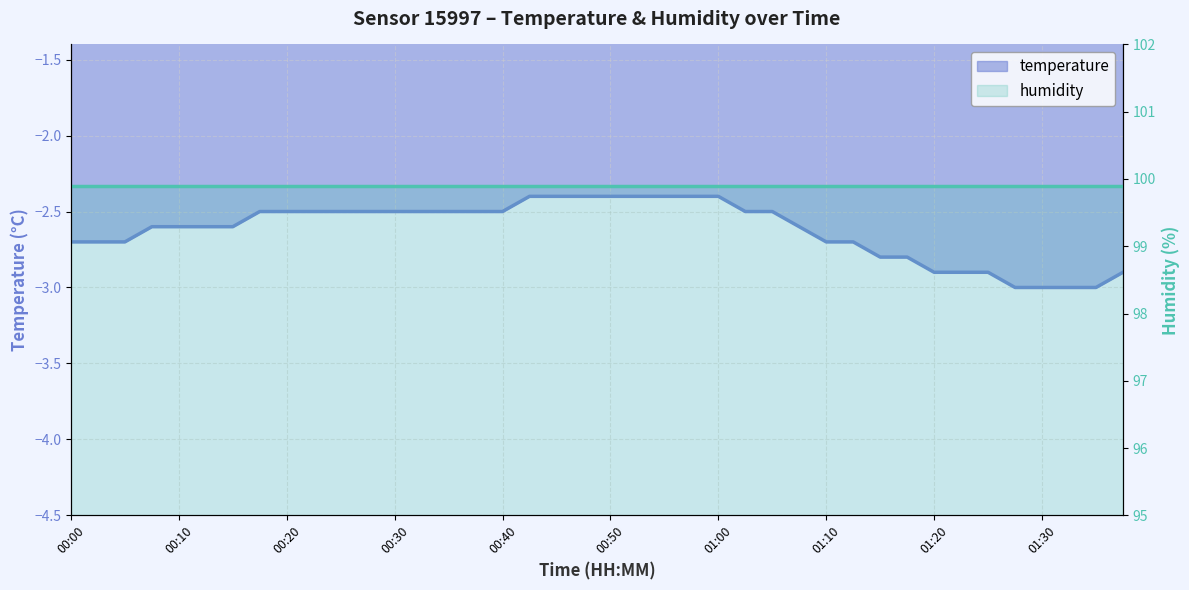

At which category does the chart reach its minimum across all series?

01:27